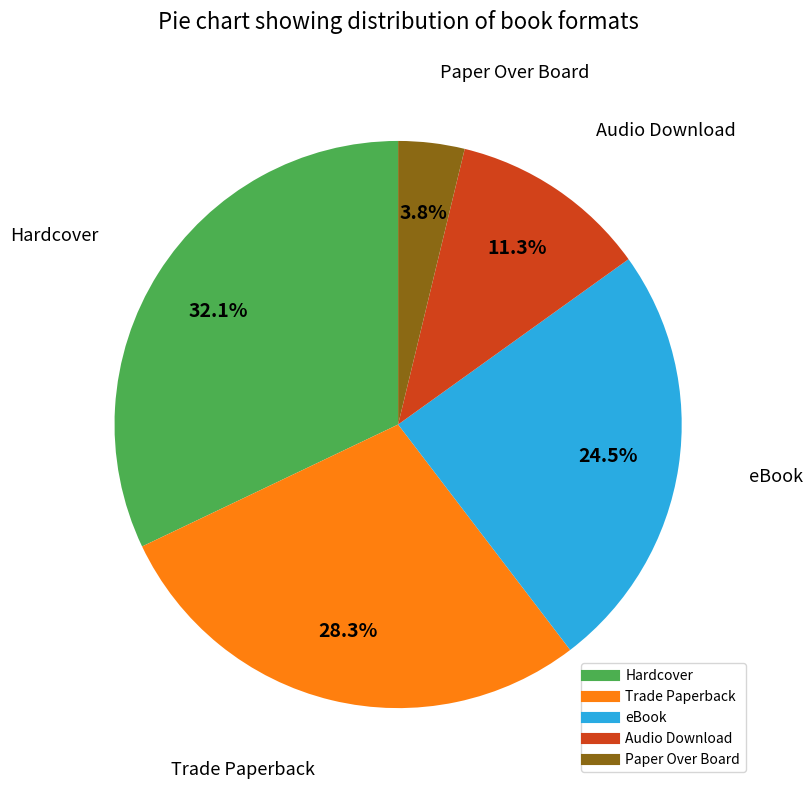

Rank the categories by value from highest to lowest.

Hardcover, Trade Paperback, eBook, Audio Download, Paper Over Board